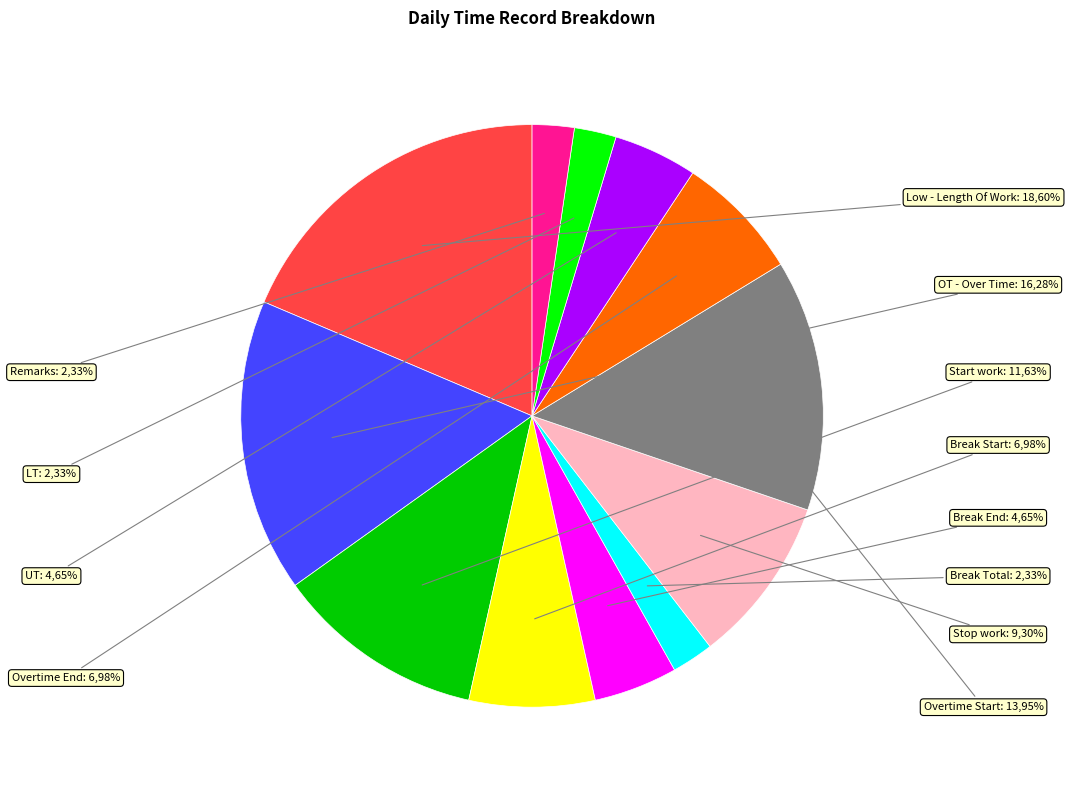

Which slice is the largest?

Low - Length Of Work